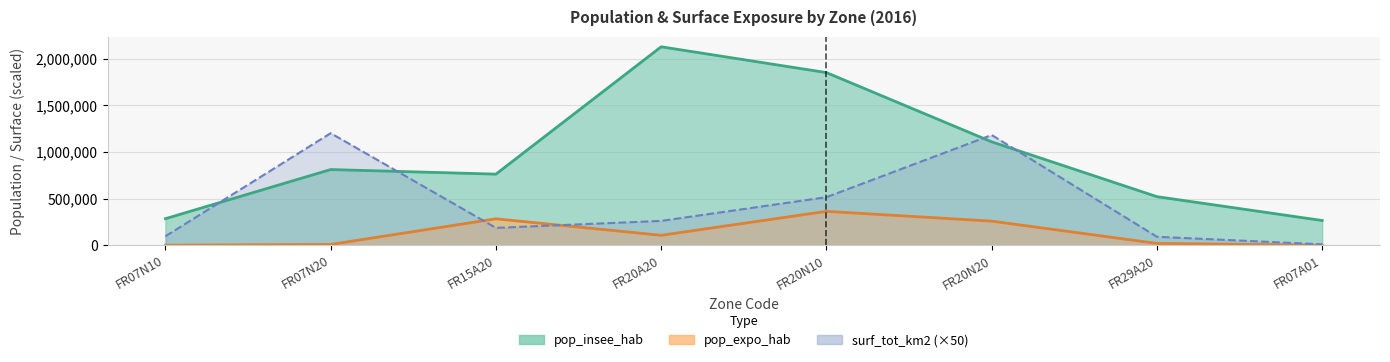

What is the label of the 3rd point from the right?

FR20N20